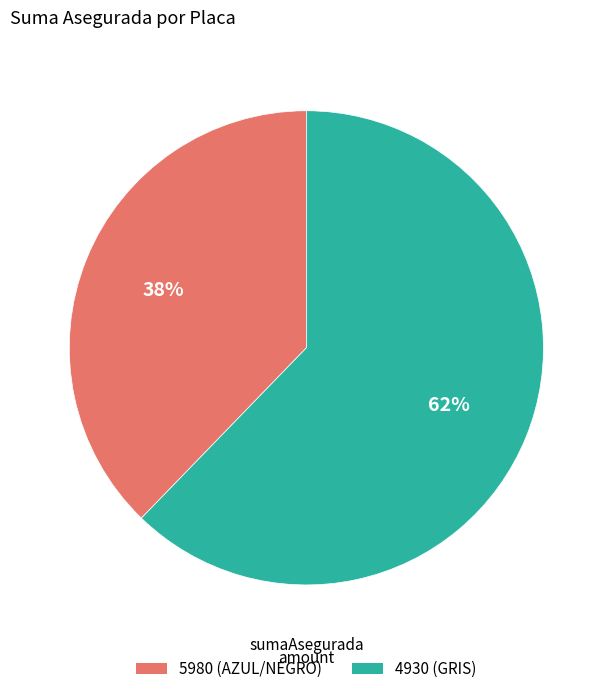

Is there any slice that represents more than half of the pie?

Yes